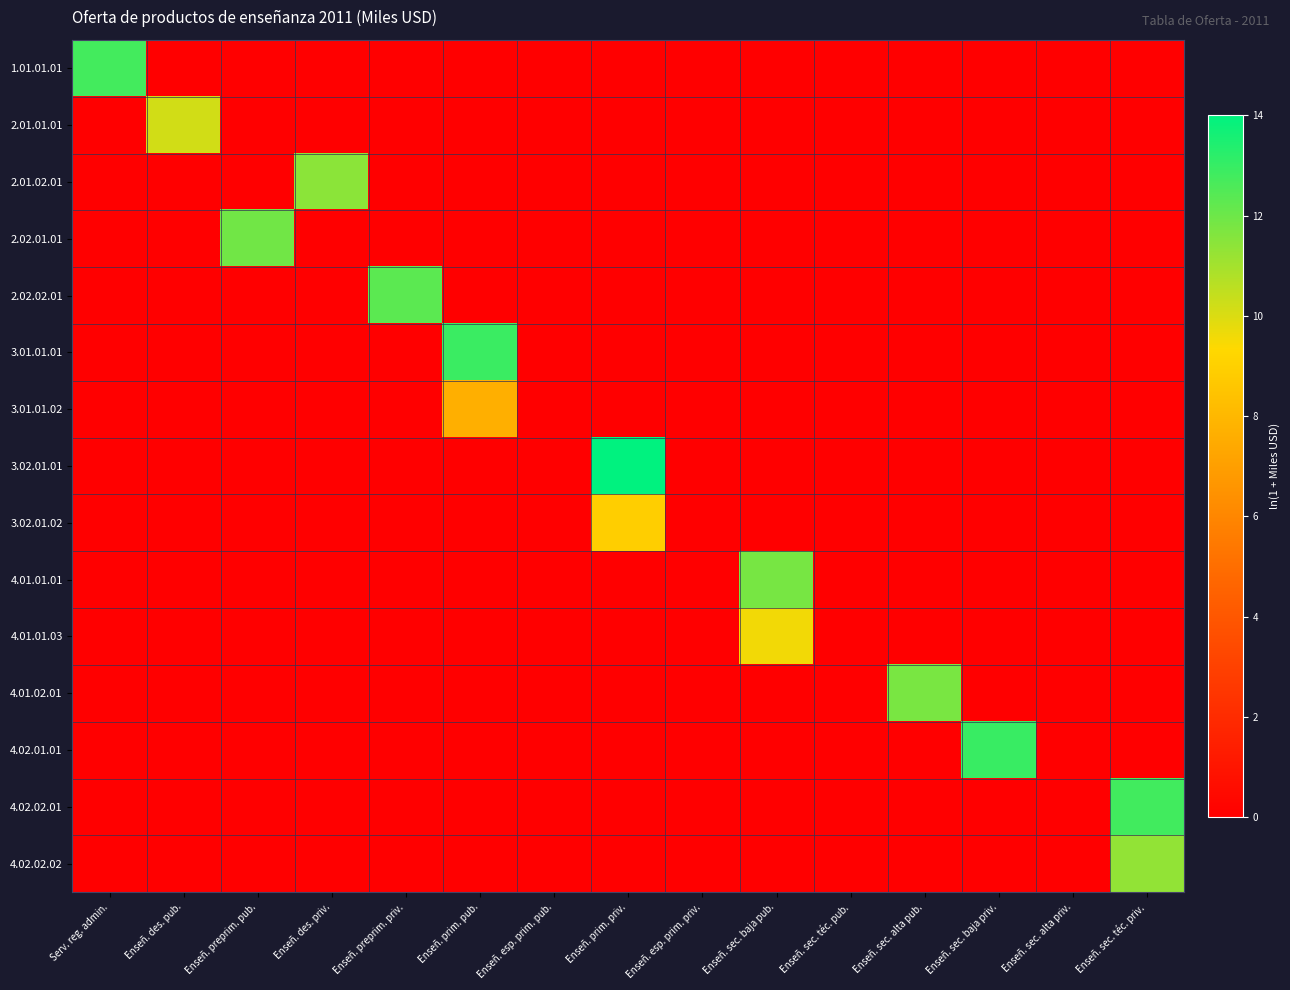

Reading left to right, extract all data points from this chart.

1.01.01.01: Serv. reg. admin.=12.8	Enseñ. des. pub.=0.0	Enseñ. preprim. pub.=0.0	Enseñ. des. priv.=0.0	Enseñ. preprim. priv.=0.0	Enseñ. prim. pub.=0.0	Enseñ. esp. prim. pub.=0.0	Enseñ. prim. priv.=0.0	Enseñ. esp. prim. priv.=0.0	Enseñ. sec. baja pub.=0.0	Enseñ. sec. téc. pub.=0.0	Enseñ. sec. alta pub.=0.0	Enseñ. sec. baja priv.=0.0	Enseñ. sec. alta priv.=0.0	Enseñ. sec. téc. priv.=0.0
2.01.01.01: Serv. reg. admin.=0.0	Enseñ. des. pub.=10.2	Enseñ. preprim. pub.=0.0	Enseñ. des. priv.=0.0	Enseñ. preprim. priv.=0.0	Enseñ. prim. pub.=0.0	Enseñ. esp. prim. pub.=0.0	Enseñ. prim. priv.=0.0	Enseñ. esp. prim. priv.=0.0	Enseñ. sec. baja pub.=0.0	Enseñ. sec. téc. pub.=0.0	Enseñ. sec. alta pub.=0.0	Enseñ. sec. baja priv.=0.0	Enseñ. sec. alta priv.=0.0	Enseñ. sec. téc. priv.=0.0
2.01.02.01: Serv. reg. admin.=0.0	Enseñ. des. pub.=0.0	Enseñ. preprim. pub.=0.0	Enseñ. des. priv.=11.4	Enseñ. preprim. priv.=0.0	Enseñ. prim. pub.=0.0	Enseñ. esp. prim. pub.=0.0	Enseñ. prim. priv.=0.0	Enseñ. esp. prim. priv.=0.0	Enseñ. sec. baja pub.=0.0	Enseñ. sec. téc. pub.=0.0	Enseñ. sec. alta pub.=0.0	Enseñ. sec. baja priv.=0.0	Enseñ. sec. alta priv.=0.0	Enseñ. sec. téc. priv.=0.0
2.02.01.01: Serv. reg. admin.=0.0	Enseñ. des. pub.=0.0	Enseñ. preprim. pub.=11.9	Enseñ. des. priv.=0.0	Enseñ. preprim. priv.=0.0	Enseñ. prim. pub.=0.0	Enseñ. esp. prim. pub.=0.0	Enseñ. prim. priv.=0.0	Enseñ. esp. prim. priv.=0.0	Enseñ. sec. baja pub.=0.0	Enseñ. sec. téc. pub.=0.0	Enseñ. sec. alta pub.=0.0	Enseñ. sec. baja priv.=0.0	Enseñ. sec. alta priv.=0.0	Enseñ. sec. téc. priv.=0.0
2.02.02.01: Serv. reg. admin.=0.0	Enseñ. des. pub.=0.0	Enseñ. preprim. pub.=0.0	Enseñ. des. priv.=0.0	Enseñ. preprim. priv.=12.3	Enseñ. prim. pub.=0.0	Enseñ. esp. prim. pub.=0.0	Enseñ. prim. priv.=0.0	Enseñ. esp. prim. priv.=0.0	Enseñ. sec. baja pub.=0.0	Enseñ. sec. téc. pub.=0.0	Enseñ. sec. alta pub.=0.0	Enseñ. sec. baja priv.=0.0	Enseñ. sec. alta priv.=0.0	Enseñ. sec. téc. priv.=0.0
3.01.01.01: Serv. reg. admin.=0.0	Enseñ. des. pub.=0.0	Enseñ. preprim. pub.=0.0	Enseñ. des. priv.=0.0	Enseñ. preprim. priv.=0.0	Enseñ. prim. pub.=12.9	Enseñ. esp. prim. pub.=0.0	Enseñ. prim. priv.=0.0	Enseñ. esp. prim. priv.=0.0	Enseñ. sec. baja pub.=0.0	Enseñ. sec. téc. pub.=0.0	Enseñ. sec. alta pub.=0.0	Enseñ. sec. baja priv.=0.0	Enseñ. sec. alta priv.=0.0	Enseñ. sec. téc. priv.=0.0
3.01.01.02: Serv. reg. admin.=0.0	Enseñ. des. pub.=0.0	Enseñ. preprim. pub.=0.0	Enseñ. des. priv.=0.0	Enseñ. preprim. priv.=0.0	Enseñ. prim. pub.=7.7	Enseñ. esp. prim. pub.=0.0	Enseñ. prim. priv.=0.0	Enseñ. esp. prim. priv.=0.0	Enseñ. sec. baja pub.=0.0	Enseñ. sec. téc. pub.=0.0	Enseñ. sec. alta pub.=0.0	Enseñ. sec. baja priv.=0.0	Enseñ. sec. alta priv.=0.0	Enseñ. sec. téc. priv.=0.0
3.02.01.01: Serv. reg. admin.=0.0	Enseñ. des. pub.=0.0	Enseñ. preprim. pub.=0.0	Enseñ. des. priv.=0.0	Enseñ. preprim. priv.=0.0	Enseñ. prim. pub.=0.0	Enseñ. esp. prim. pub.=0.0	Enseñ. prim. priv.=14.0	Enseñ. esp. prim. priv.=0.0	Enseñ. sec. baja pub.=0.0	Enseñ. sec. téc. pub.=0.0	Enseñ. sec. alta pub.=0.0	Enseñ. sec. baja priv.=0.0	Enseñ. sec. alta priv.=0.0	Enseñ. sec. téc. priv.=0.0
3.02.01.02: Serv. reg. admin.=0.0	Enseñ. des. pub.=0.0	Enseñ. preprim. pub.=0.0	Enseñ. des. priv.=0.0	Enseñ. preprim. priv.=0.0	Enseñ. prim. pub.=0.0	Enseñ. esp. prim. pub.=0.0	Enseñ. prim. priv.=8.9	Enseñ. esp. prim. priv.=0.0	Enseñ. sec. baja pub.=0.0	Enseñ. sec. téc. pub.=0.0	Enseñ. sec. alta pub.=0.0	Enseñ. sec. baja priv.=0.0	Enseñ. sec. alta priv.=0.0	Enseñ. sec. téc. priv.=0.0
4.01.01.01: Serv. reg. admin.=0.0	Enseñ. des. pub.=0.0	Enseñ. preprim. pub.=0.0	Enseñ. des. priv.=0.0	Enseñ. preprim. priv.=0.0	Enseñ. prim. pub.=0.0	Enseñ. esp. prim. pub.=0.0	Enseñ. prim. priv.=0.0	Enseñ. esp. prim. priv.=0.0	Enseñ. sec. baja pub.=11.8	Enseñ. sec. téc. pub.=0.0	Enseñ. sec. alta pub.=0.0	Enseñ. sec. baja priv.=0.0	Enseñ. sec. alta priv.=0.0	Enseñ. sec. téc. priv.=0.0
4.01.01.03: Serv. reg. admin.=0.0	Enseñ. des. pub.=0.0	Enseñ. preprim. pub.=0.0	Enseñ. des. priv.=0.0	Enseñ. preprim. priv.=0.0	Enseñ. prim. pub.=0.0	Enseñ. esp. prim. pub.=0.0	Enseñ. prim. priv.=0.0	Enseñ. esp. prim. priv.=0.0	Enseñ. sec. baja pub.=9.5	Enseñ. sec. téc. pub.=0.0	Enseñ. sec. alta pub.=0.0	Enseñ. sec. baja priv.=0.0	Enseñ. sec. alta priv.=0.0	Enseñ. sec. téc. priv.=0.0
4.01.02.01: Serv. reg. admin.=0.0	Enseñ. des. pub.=0.0	Enseñ. preprim. pub.=0.0	Enseñ. des. priv.=0.0	Enseñ. preprim. priv.=0.0	Enseñ. prim. pub.=0.0	Enseñ. esp. prim. pub.=0.0	Enseñ. prim. priv.=0.0	Enseñ. esp. prim. priv.=0.0	Enseñ. sec. baja pub.=0.0	Enseñ. sec. téc. pub.=0.0	Enseñ. sec. alta pub.=11.8	Enseñ. sec. baja priv.=0.0	Enseñ. sec. alta priv.=0.0	Enseñ. sec. téc. priv.=0.0
4.02.01.01: Serv. reg. admin.=0.0	Enseñ. des. pub.=0.0	Enseñ. preprim. pub.=0.0	Enseñ. des. priv.=0.0	Enseñ. preprim. priv.=0.0	Enseñ. prim. pub.=0.0	Enseñ. esp. prim. pub.=0.0	Enseñ. prim. priv.=0.0	Enseñ. esp. prim. priv.=0.0	Enseñ. sec. baja pub.=0.0	Enseñ. sec. téc. pub.=0.0	Enseñ. sec. alta pub.=0.0	Enseñ. sec. baja priv.=12.9	Enseñ. sec. alta priv.=0.0	Enseñ. sec. téc. priv.=0.0
4.02.02.01: Serv. reg. admin.=0.0	Enseñ. des. pub.=0.0	Enseñ. preprim. pub.=0.0	Enseñ. des. priv.=0.0	Enseñ. preprim. priv.=0.0	Enseñ. prim. pub.=0.0	Enseñ. esp. prim. pub.=0.0	Enseñ. prim. priv.=0.0	Enseñ. esp. prim. priv.=0.0	Enseñ. sec. baja pub.=0.0	Enseñ. sec. téc. pub.=0.0	Enseñ. sec. alta pub.=0.0	Enseñ. sec. baja priv.=0.0	Enseñ. sec. alta priv.=0.0	Enseñ. sec. téc. priv.=12.8
4.02.02.02: Serv. reg. admin.=0.0	Enseñ. des. pub.=0.0	Enseñ. preprim. pub.=0.0	Enseñ. des. priv.=0.0	Enseñ. preprim. priv.=0.0	Enseñ. prim. pub.=0.0	Enseñ. esp. prim. pub.=0.0	Enseñ. prim. priv.=0.0	Enseñ. esp. prim. priv.=0.0	Enseñ. sec. baja pub.=0.0	Enseñ. sec. téc. pub.=0.0	Enseñ. sec. alta pub.=0.0	Enseñ. sec. baja priv.=0.0	Enseñ. sec. alta priv.=0.0	Enseñ. sec. téc. priv.=11.3